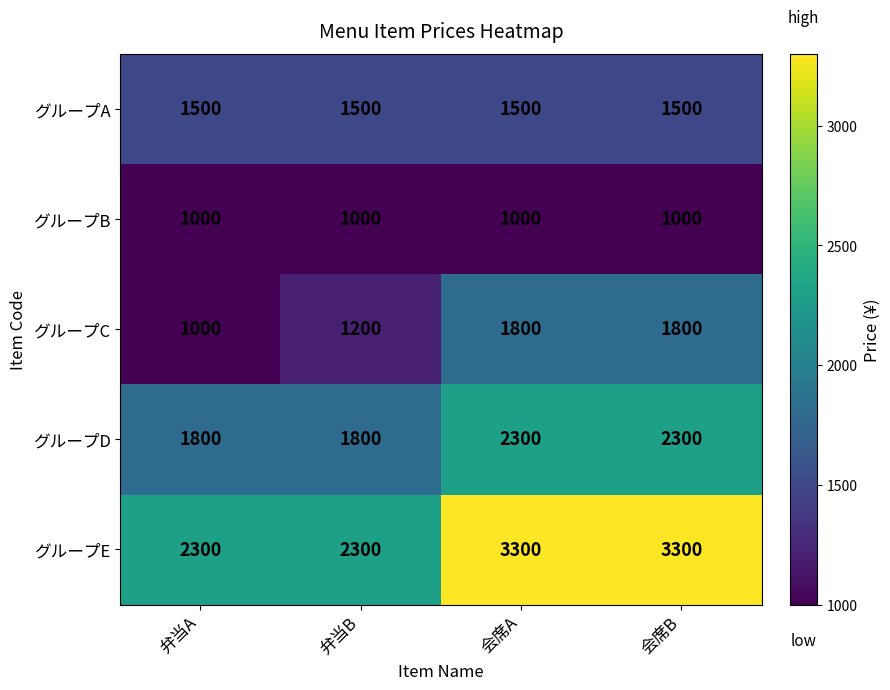

What value does the グループA series have at 会席B?

1500